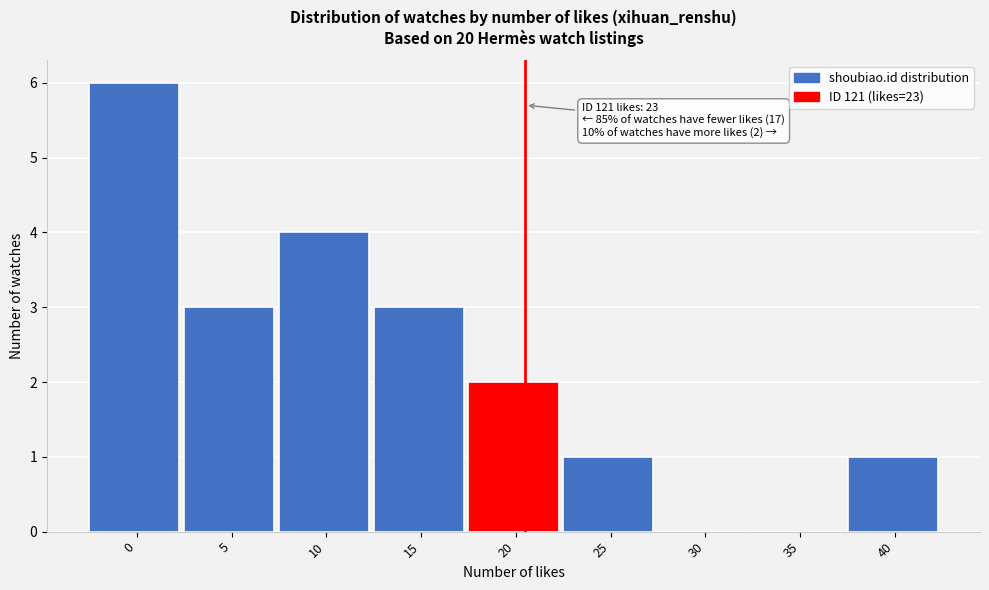

Reading right to left, what are all the values shown in this chart?

40=1	35=0	30=0	25=1	20=2	15=3	10=4	5=3	0=6